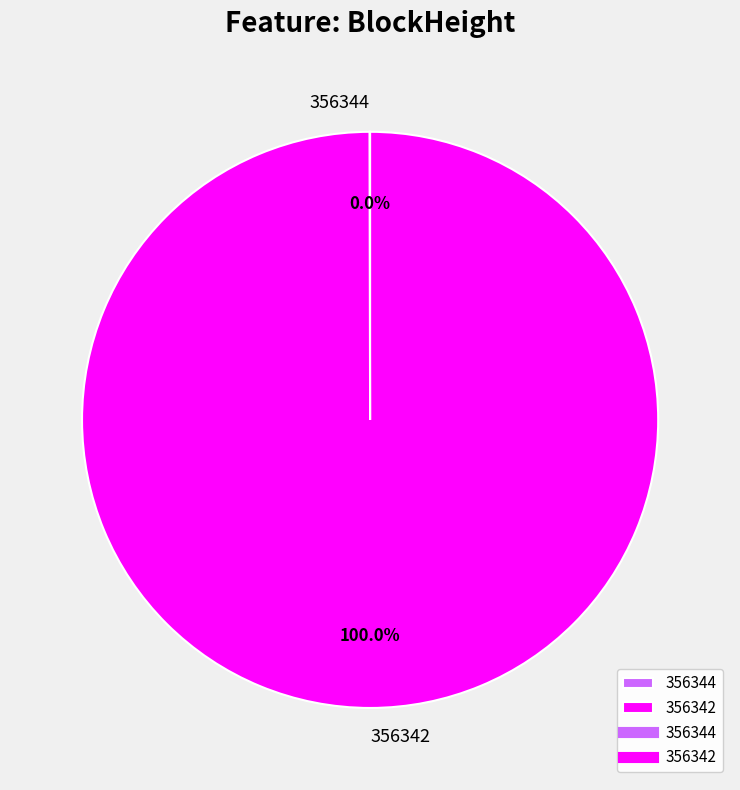

Is there a majority slice in this chart?

Yes